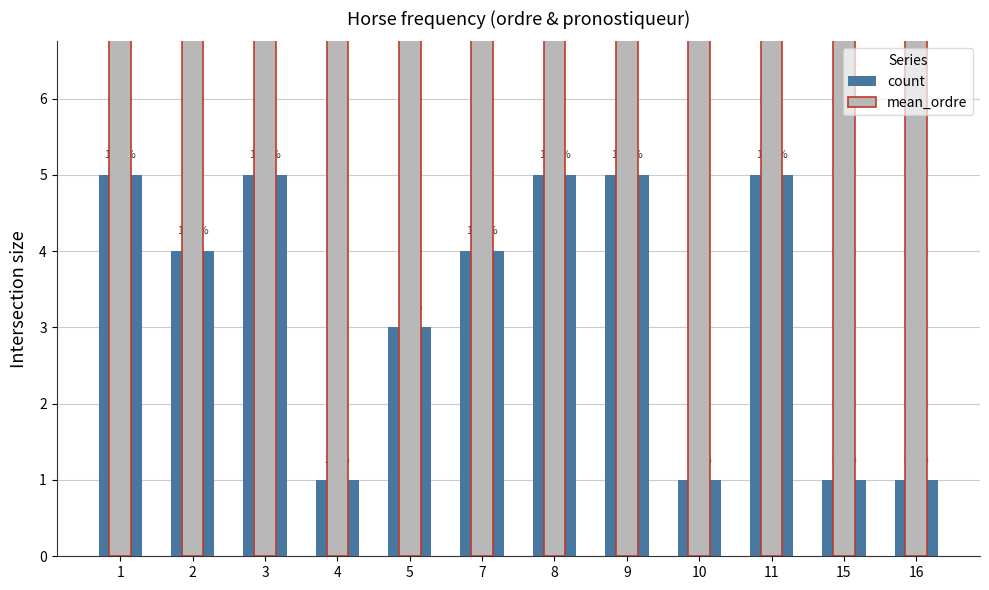

True or false: mean_ordre has a value of 18.2 at 2.

False